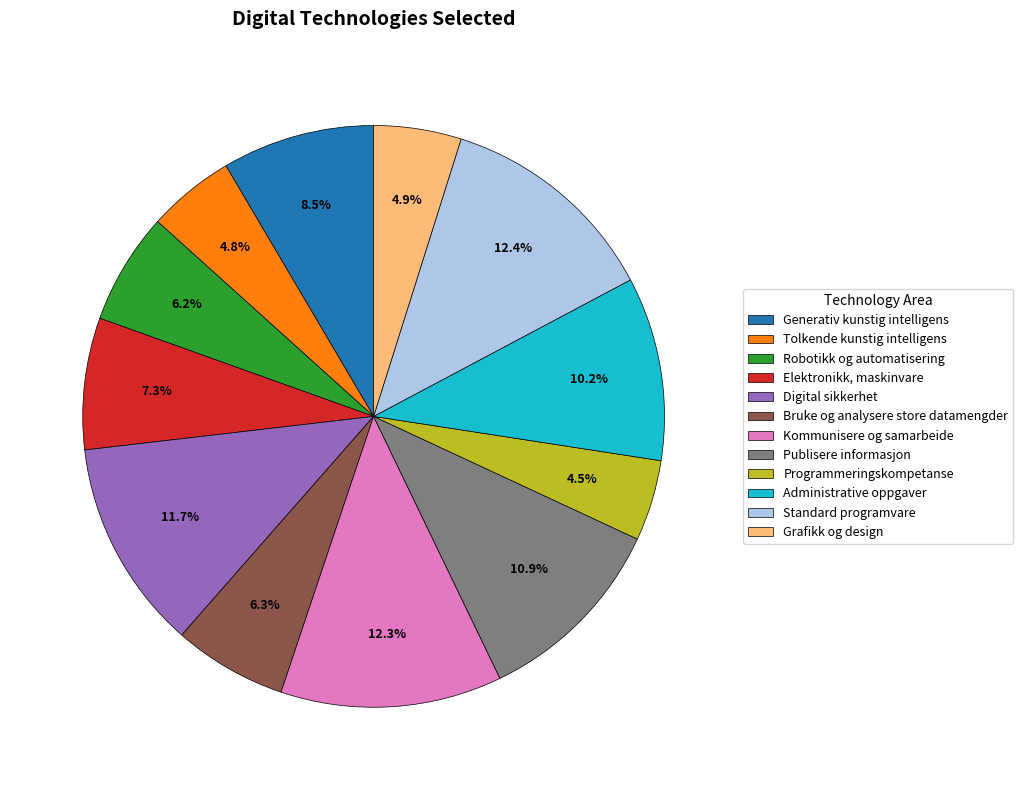

How many slices are in this pie chart?

12